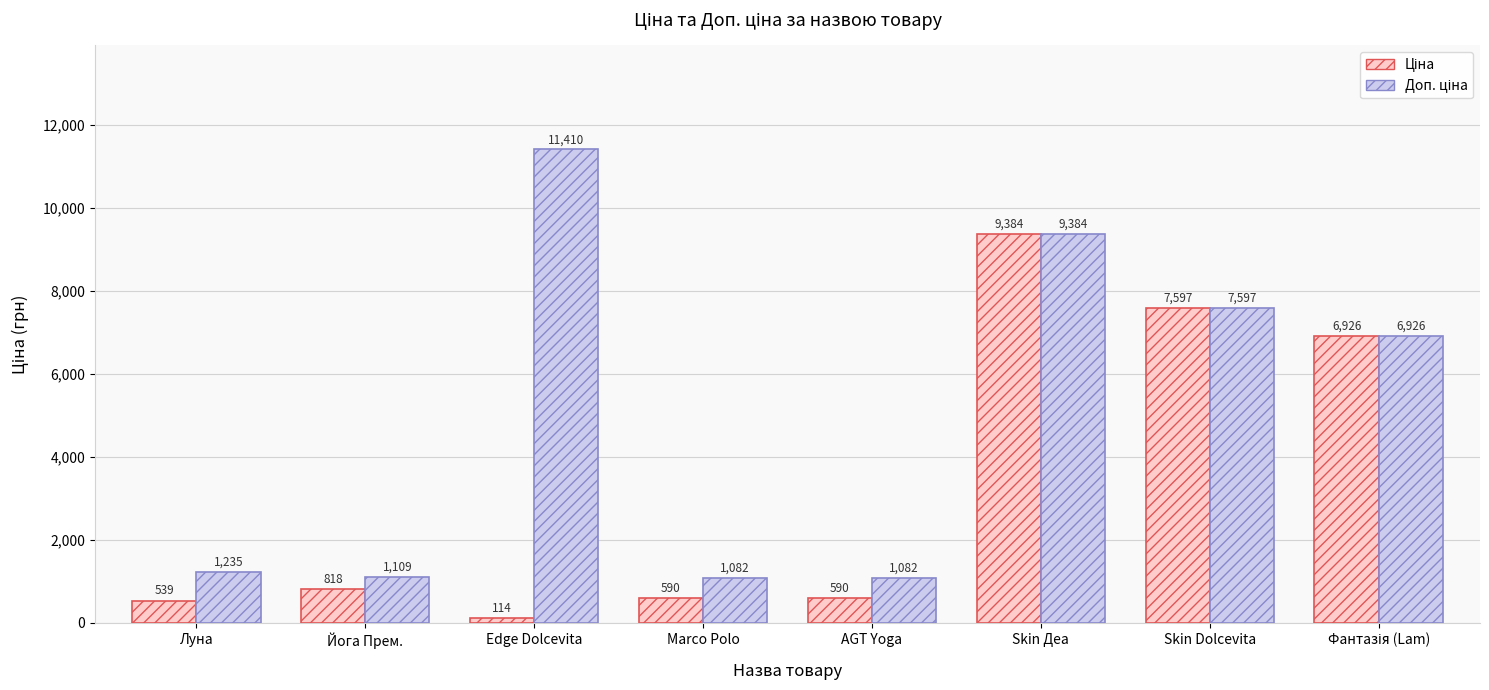

At which category is the sum across all series the highest?

Skin Деа